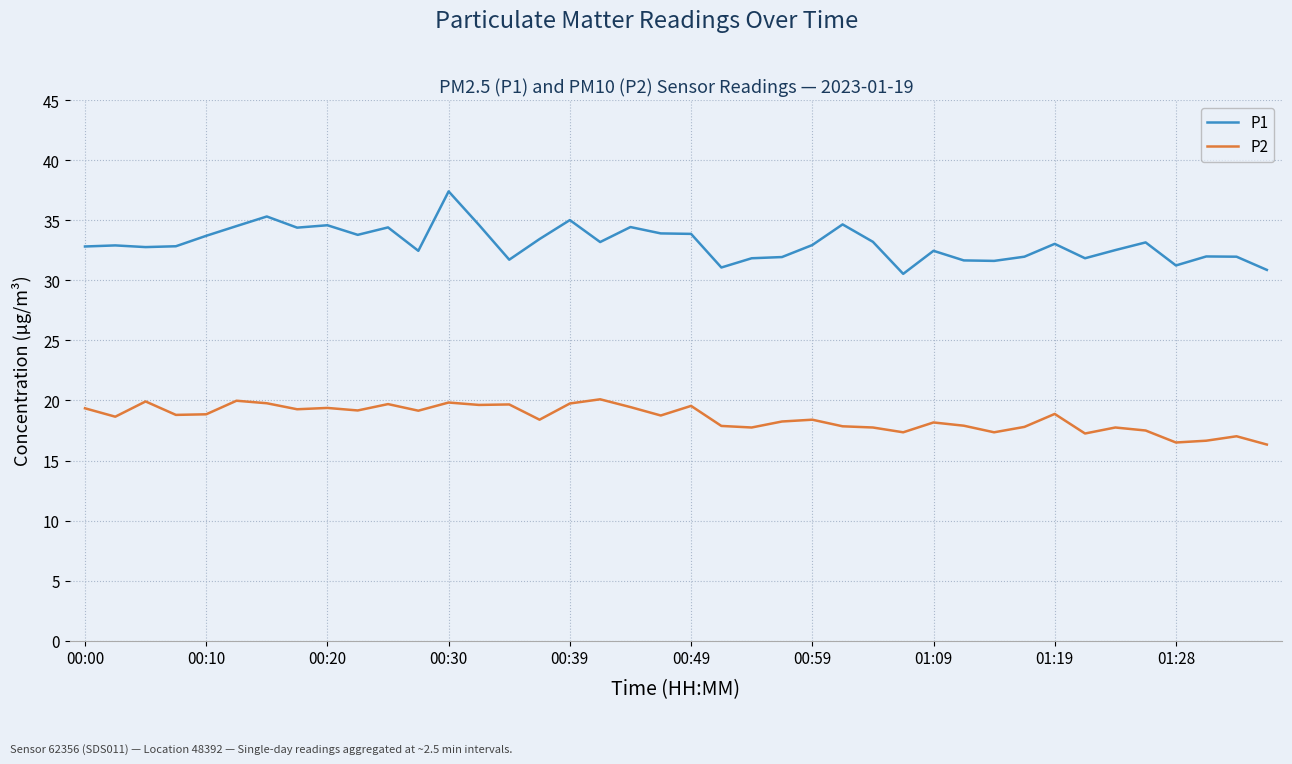

List the series in order of their overall mean, lowest first.

P2, P1